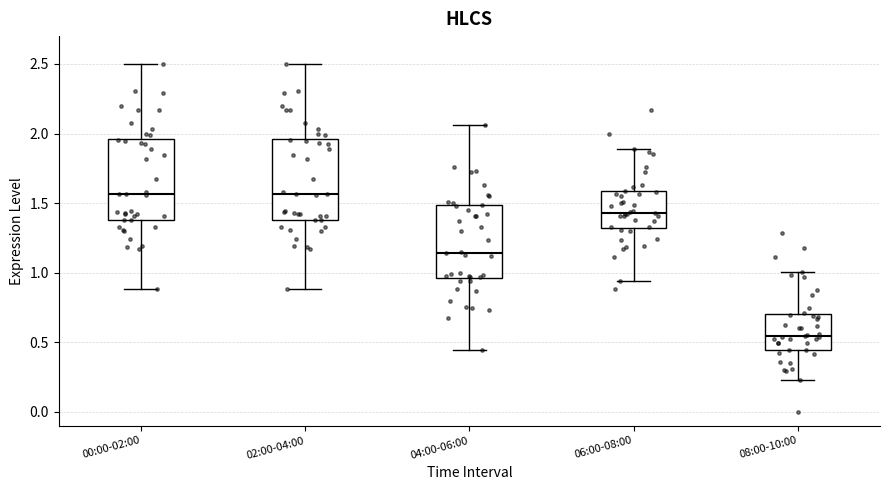

Reading left to right, transcribe this box plot: for each box, give where its median line is, the range the box spans, and where its two whiskers end, as read against the y-axis. The values are not printed on the chart, so give them approximately, as read against the axis.

00:00-02:00: median 1.55, box 1.40 to 1.95, whiskers 0.90 to 2.50
02:00-04:00: median 1.55, box 1.40 to 1.95, whiskers 0.90 to 2.50
04:00-06:00: median 1.15, box 0.95 to 1.50, whiskers 0.45 to 2.05
06:00-08:00: median 1.45, box 1.30 to 1.60, whiskers 0.95 to 1.90
08:00-10:00: median 0.55, box 0.45 to 0.70, whiskers 0.25 to 1.00